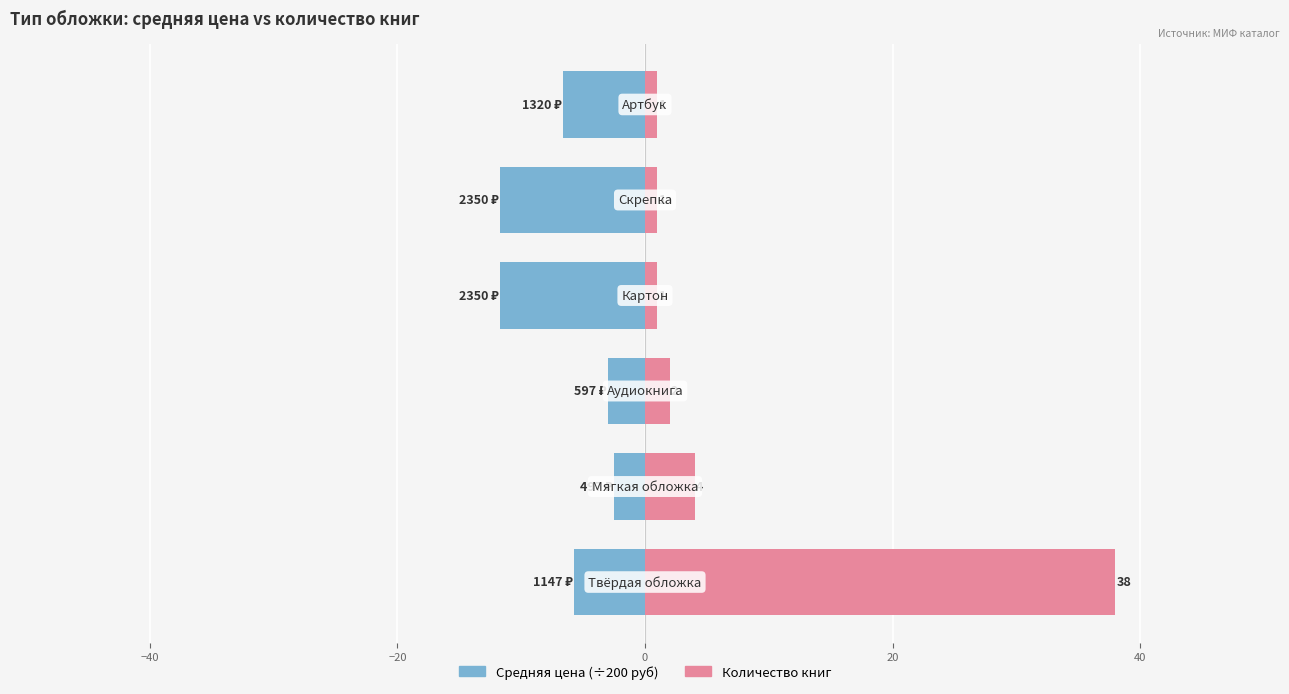

How many categories are shown in the chart?

6